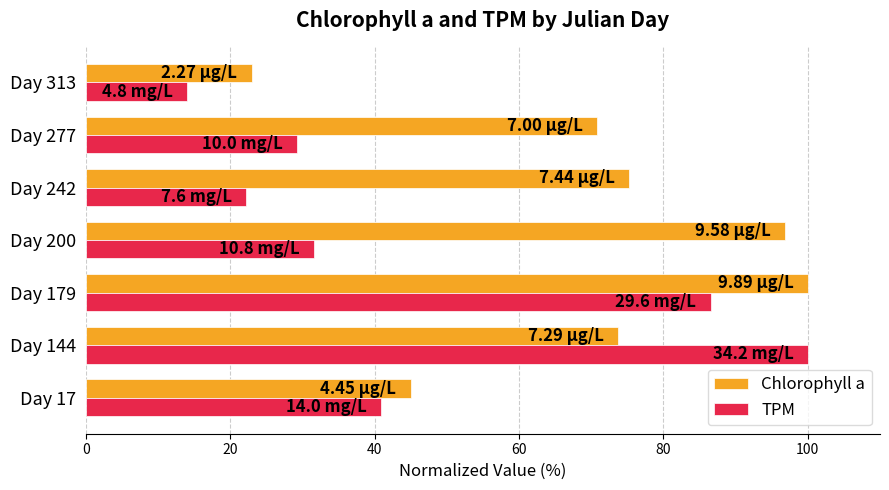

What is the total value across all series at Day 17?

85.9